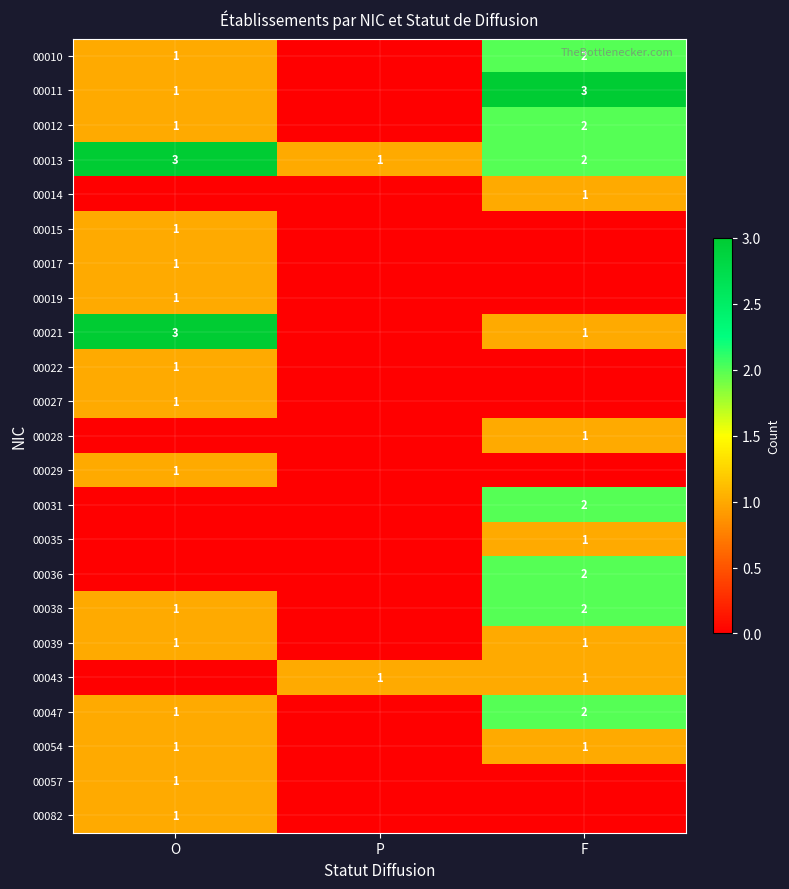

Is it true that 00031 equals 3 at F?

False